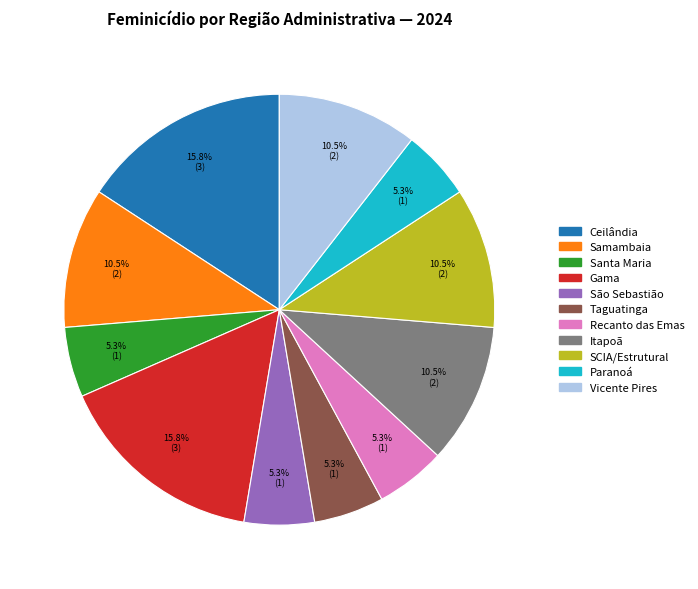

Approximately how many times larger is the value at Gama compared to Santa Maria?

3.0